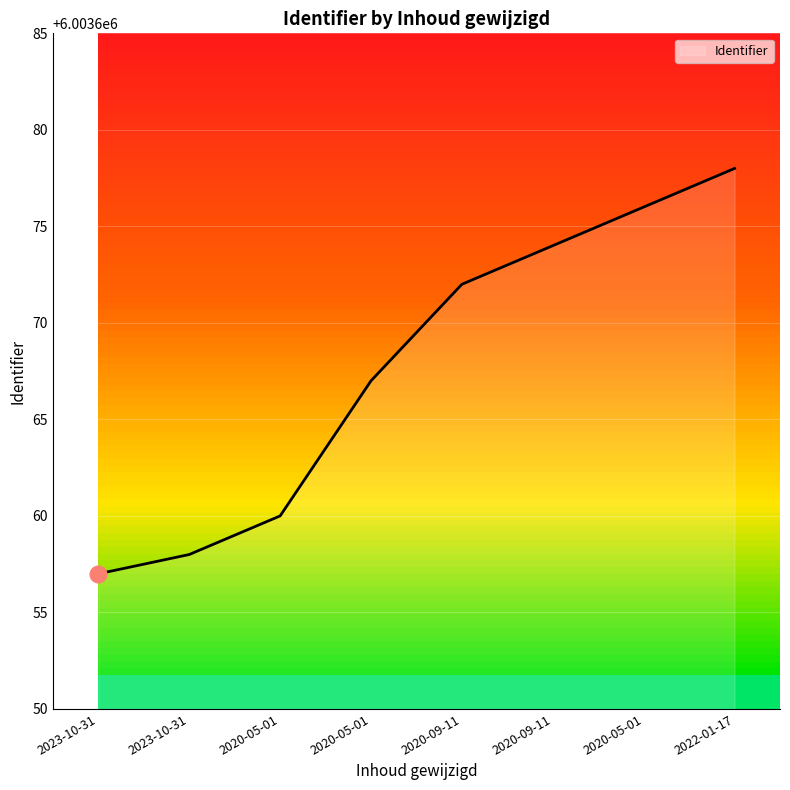

How many series are shown in this chart?

1